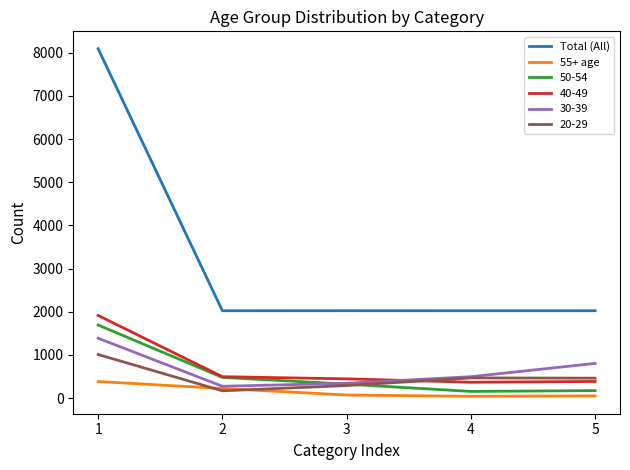

What is the difference between the 55+ age values at 2 and 3?

151